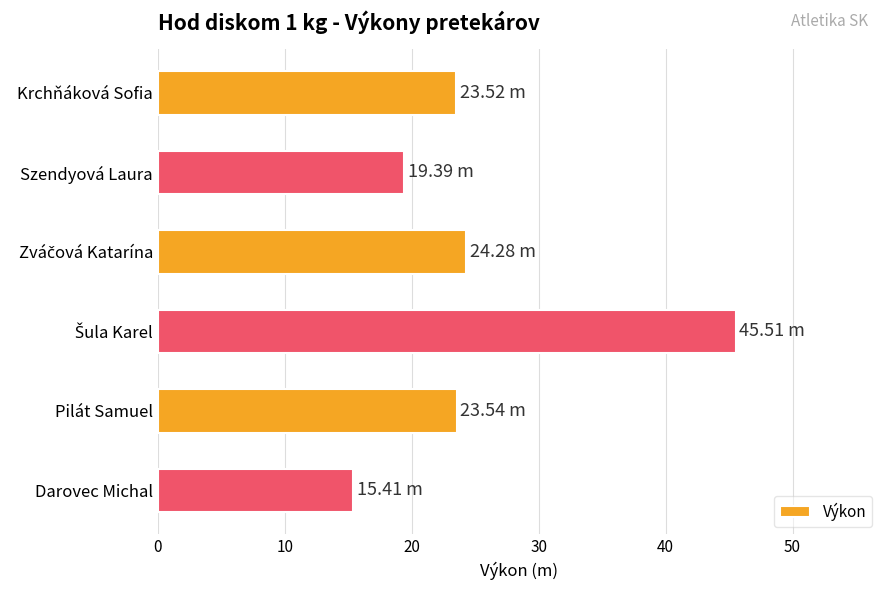

What is the change in value from Krchňáková Sofia to Szendyová Laura?

-4.1